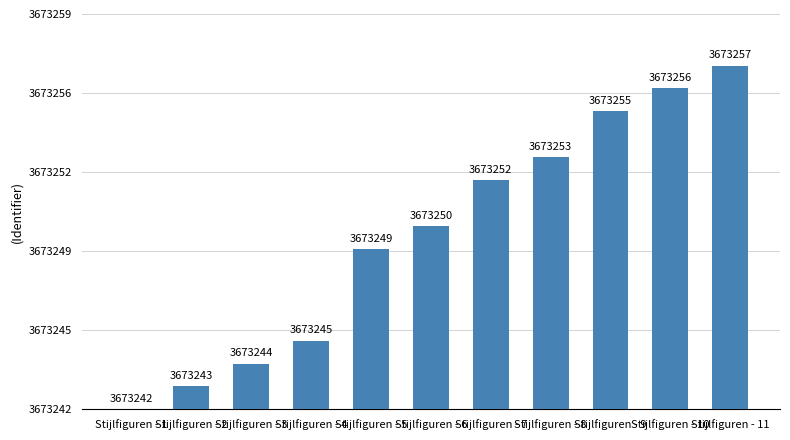

Is it true that the value at Stijlfiguren - 8 is 11?

True